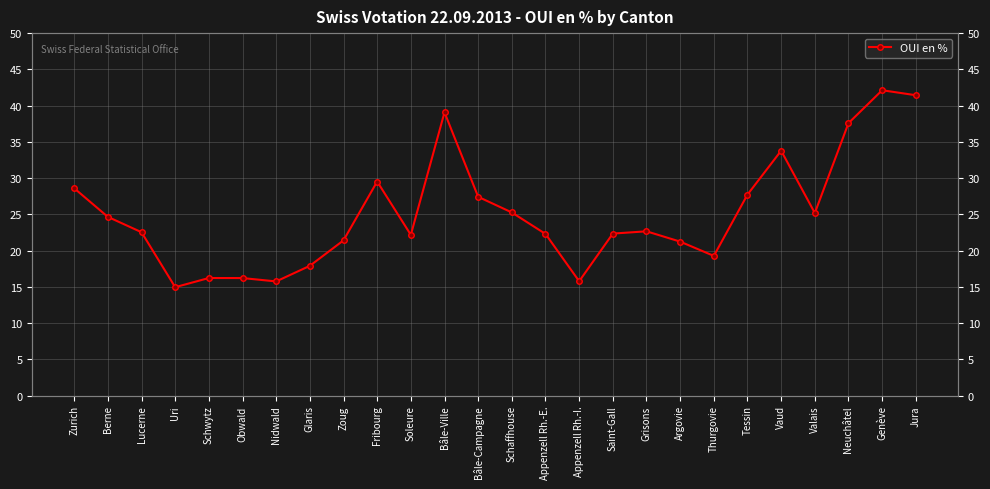

At which label does the data first exceed 22?

Zurich